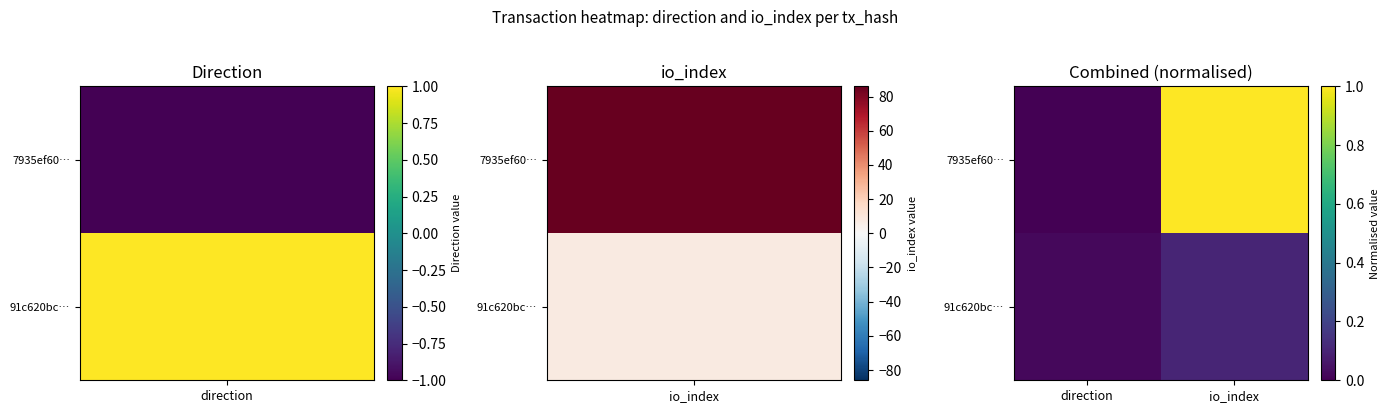

Reading left to right, extract all data points from this chart.

7935ef60…: direction=0.0	io_index=1.0
91c620bc…: direction=0.0	io_index=0.1